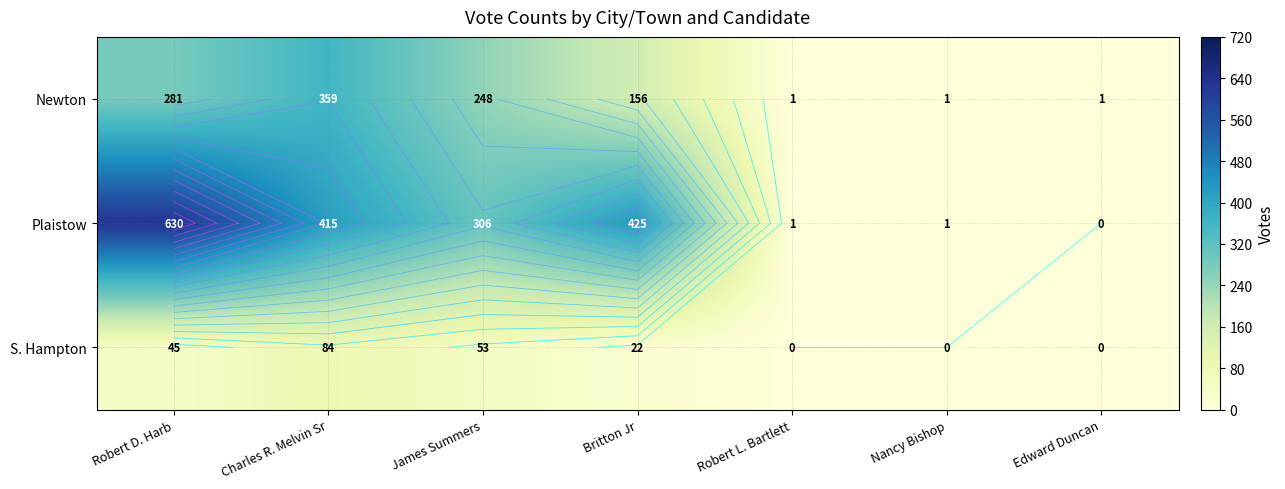

What is the highest value of the S. Hampton series?

84